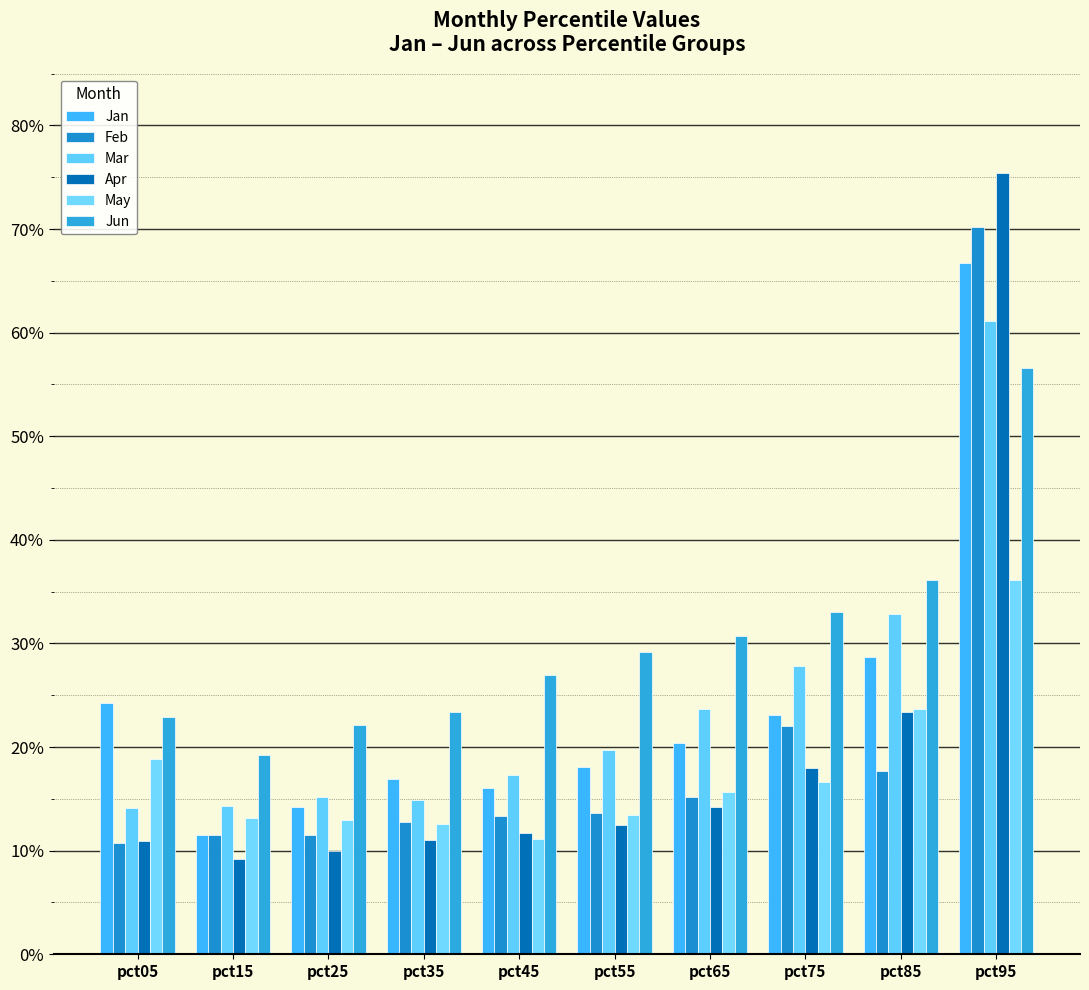

Read the May value at pct55.

0.1